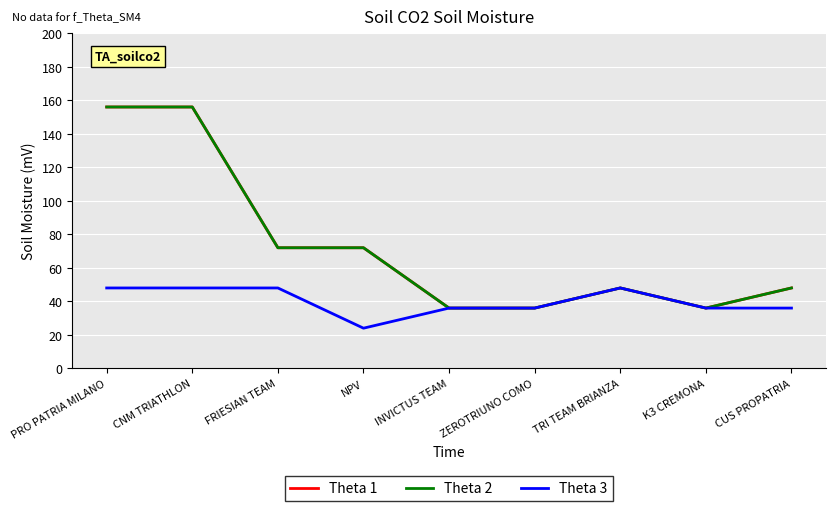

True or false: Theta 3 and Theta 1 cross at least once.

False